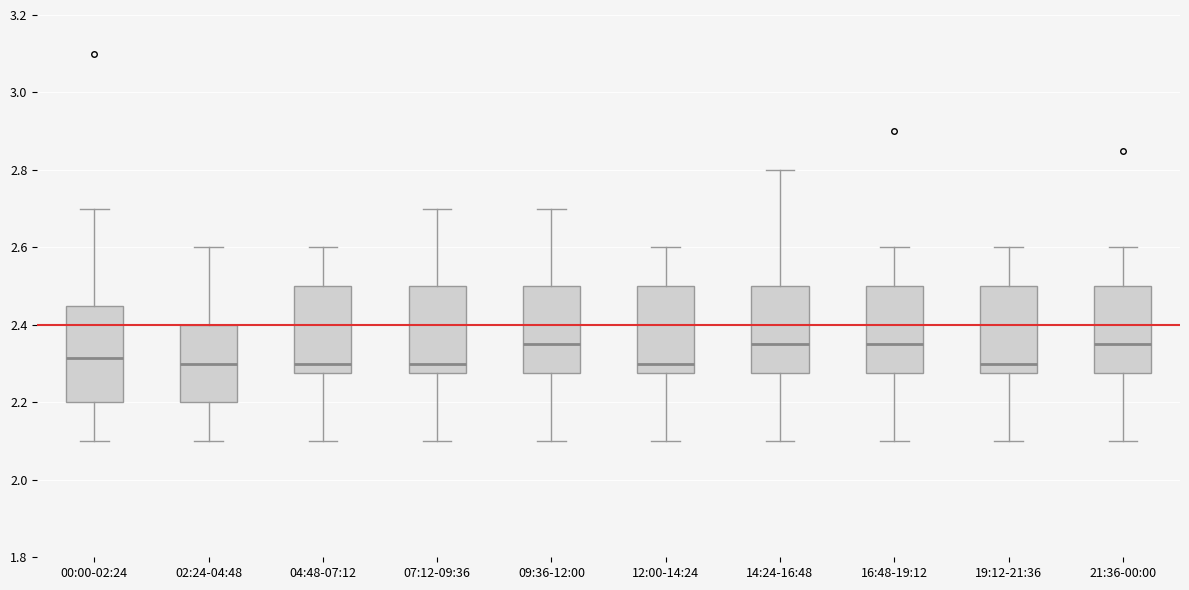

Reading left to right, read every box against the y-axis: the position of its median line, the range the box covers, and the ends of its whiskers. The values are not printed on the chart, so give them approximately, as read against the axis.

00:00-02:24: median 2.32, box 2.20 to 2.44, whiskers 2.10 to 2.70
02:24-04:48: median 2.30, box 2.20 to 2.40, whiskers 2.10 to 2.60
04:48-07:12: median 2.30, box 2.28 to 2.50, whiskers 2.10 to 2.60
07:12-09:36: median 2.30, box 2.28 to 2.50, whiskers 2.10 to 2.70
09:36-12:00: median 2.36, box 2.28 to 2.50, whiskers 2.10 to 2.70
12:00-14:24: median 2.30, box 2.28 to 2.50, whiskers 2.10 to 2.60
14:24-16:48: median 2.36, box 2.28 to 2.50, whiskers 2.10 to 2.80
16:48-19:12: median 2.36, box 2.28 to 2.50, whiskers 2.10 to 2.60
19:12-21:36: median 2.30, box 2.28 to 2.50, whiskers 2.10 to 2.60
21:36-00:00: median 2.36, box 2.28 to 2.50, whiskers 2.10 to 2.60